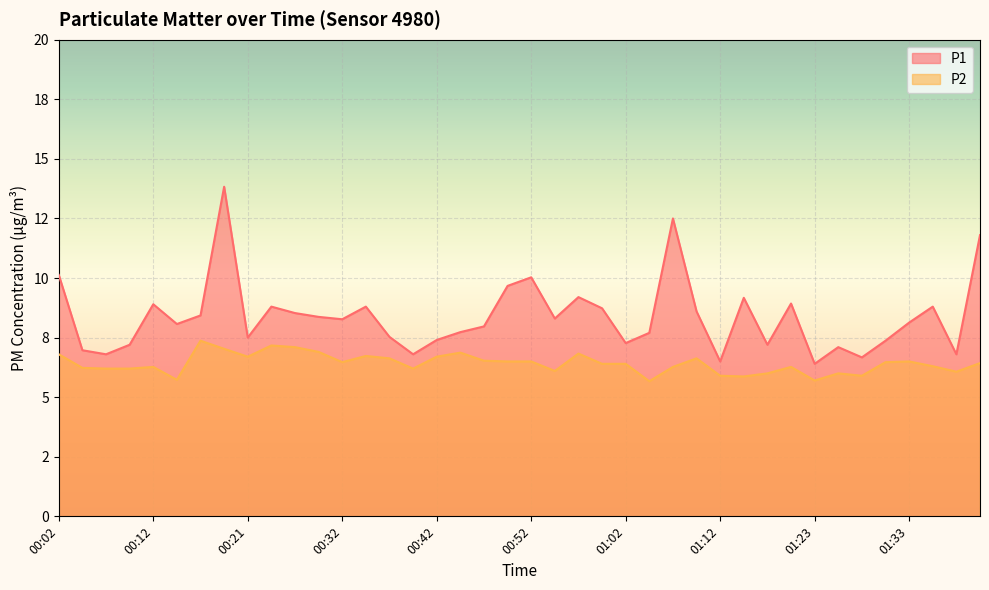

What is the difference between the P2 values at 00:02 and 01:35?

0.5